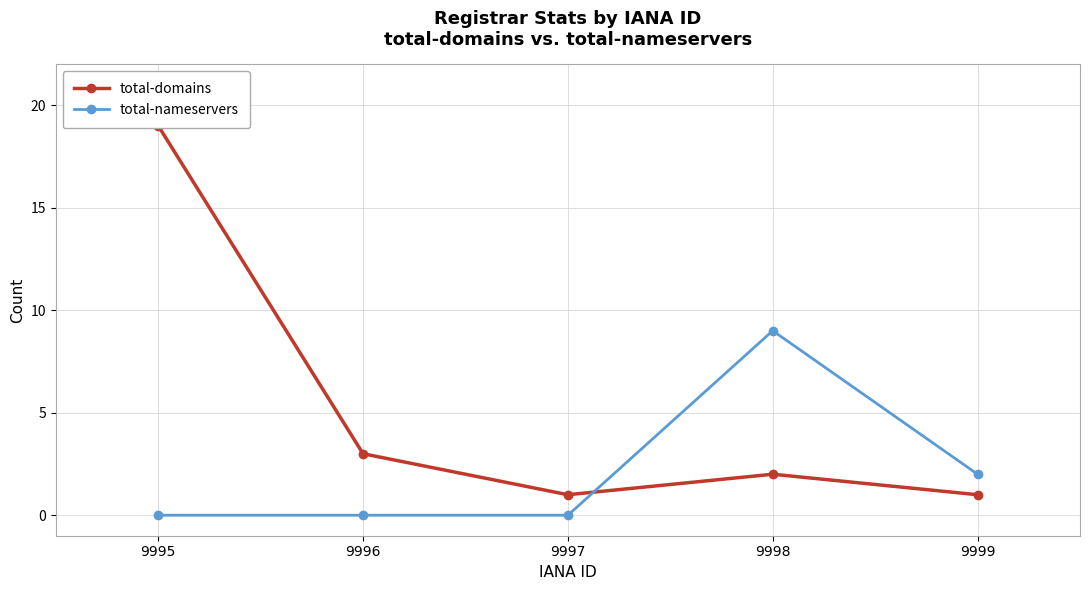

True or false: total-nameservers has a value of 9 at 9998.

True